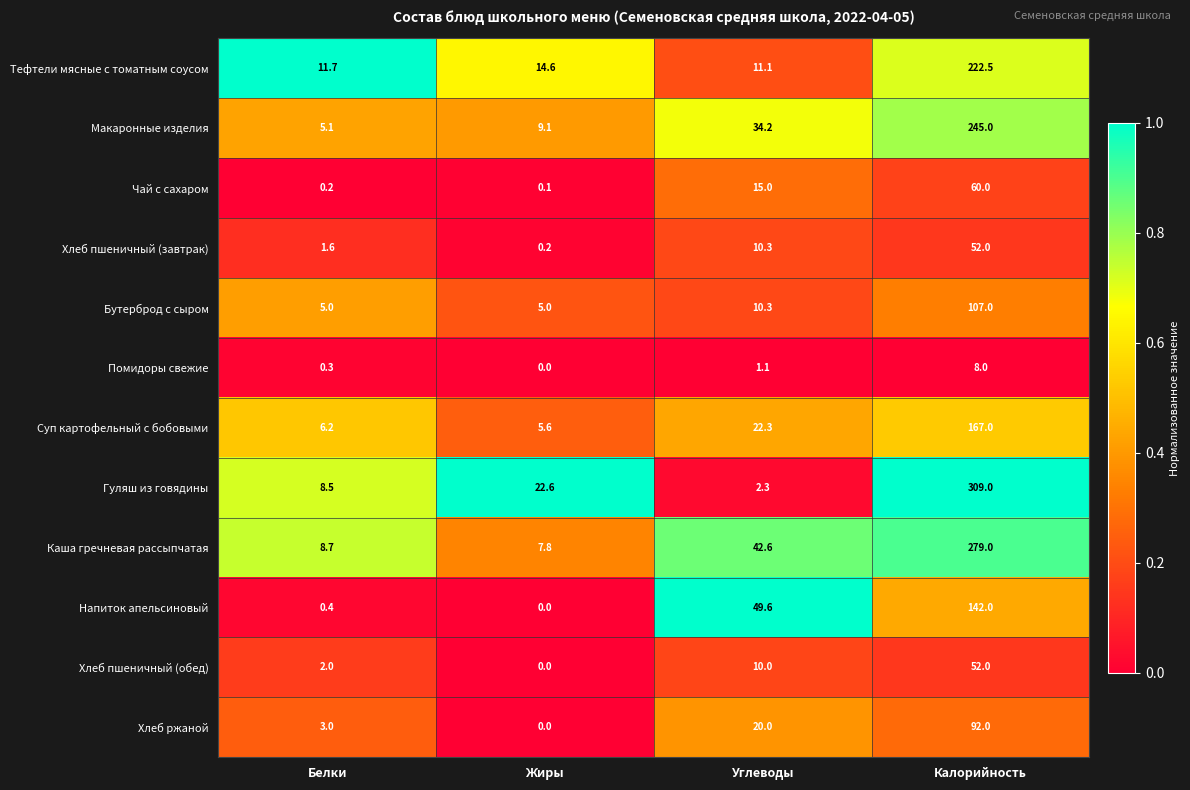

Which series has the largest range (max minus min)?

Гуляш из говядины